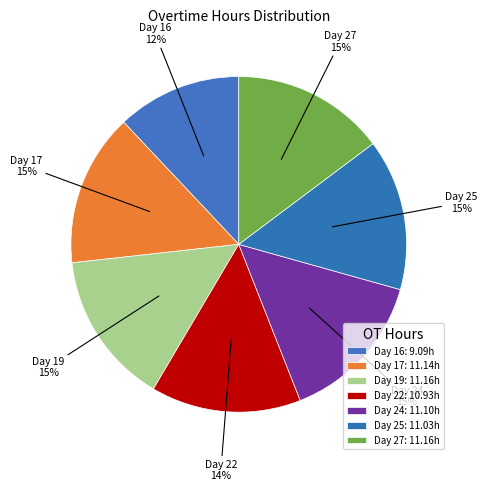

How many segments does this pie chart have?

7